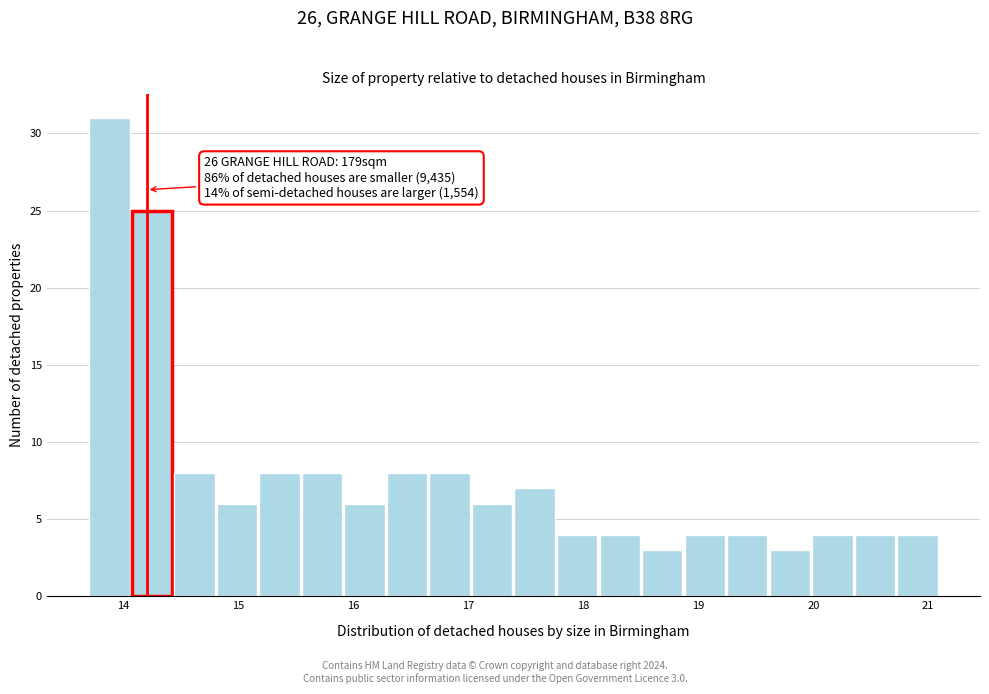

Around what value on the x-axis is the tallest bar? Give the approximate position of its centre, as read against the axis.

13.9